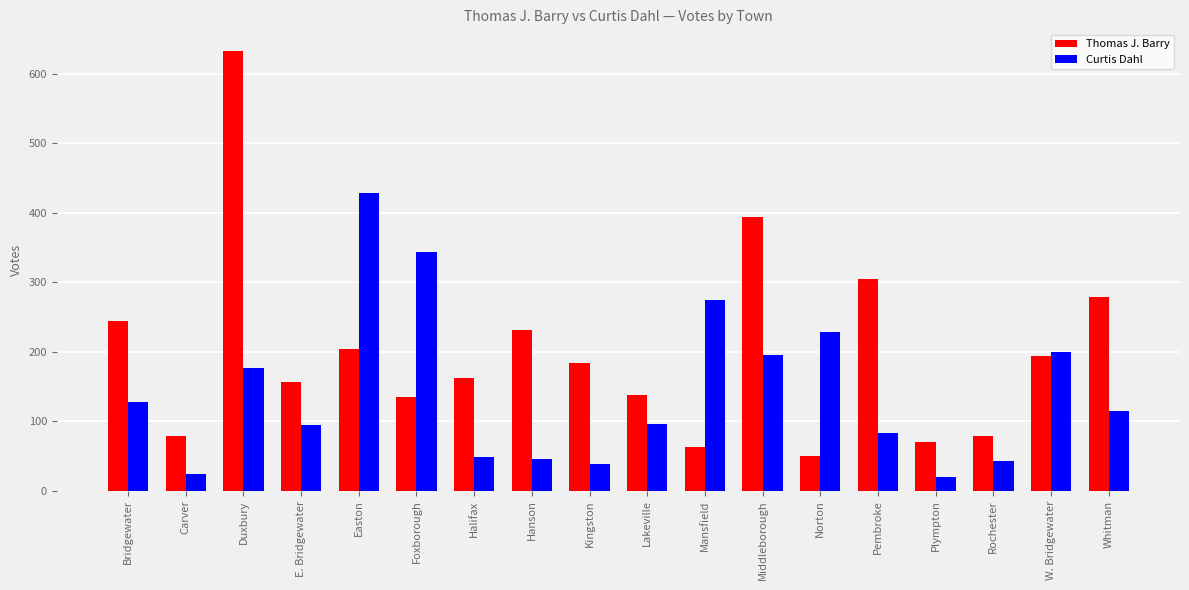

What is the label of the 8th bar from the right?

Mansfield